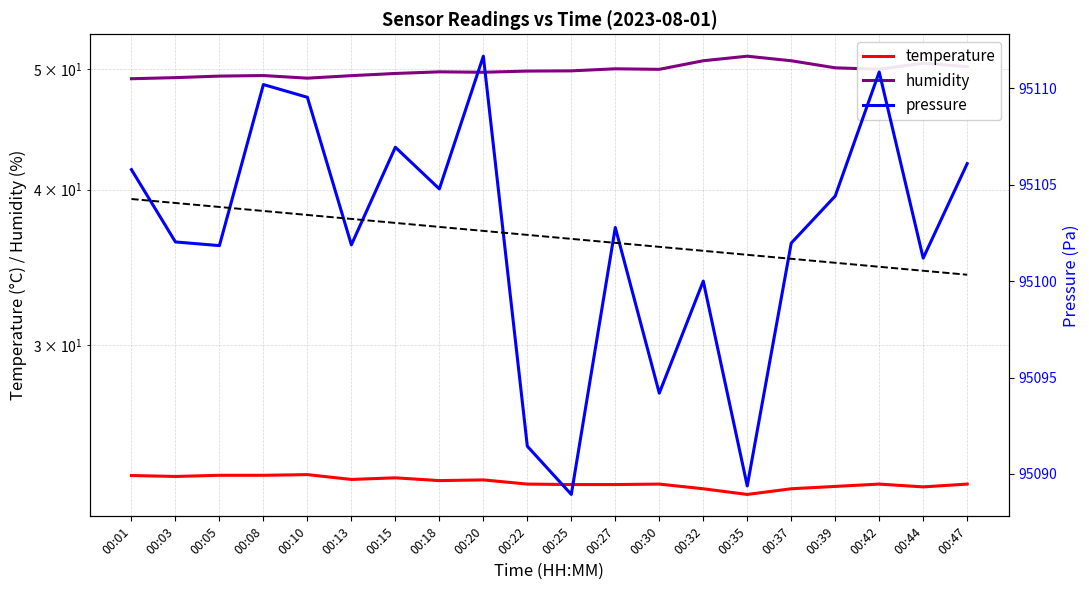

Where is the first local minimum for pressure?

00:05